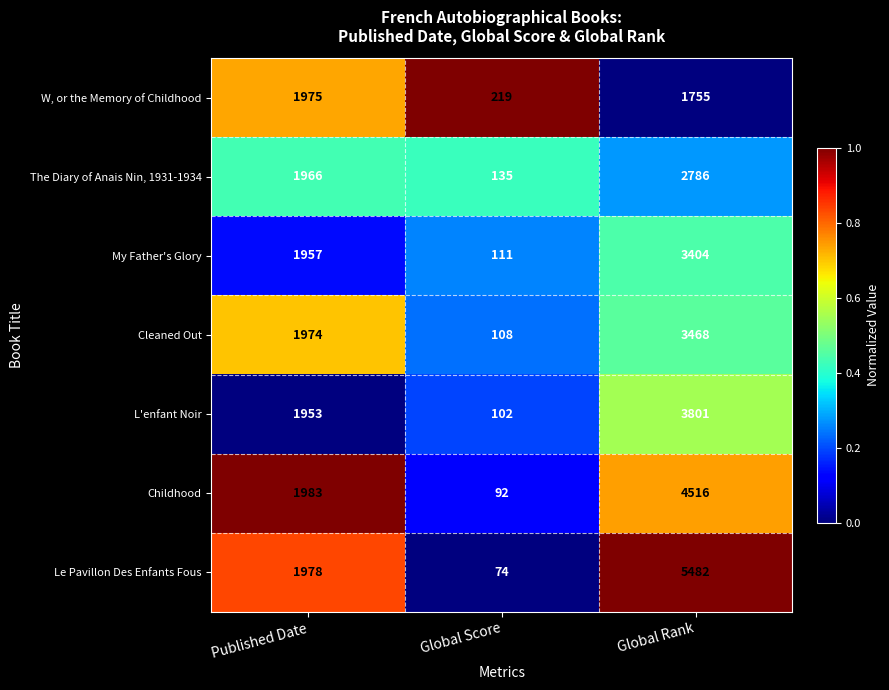

How many series are shown in this chart?

7